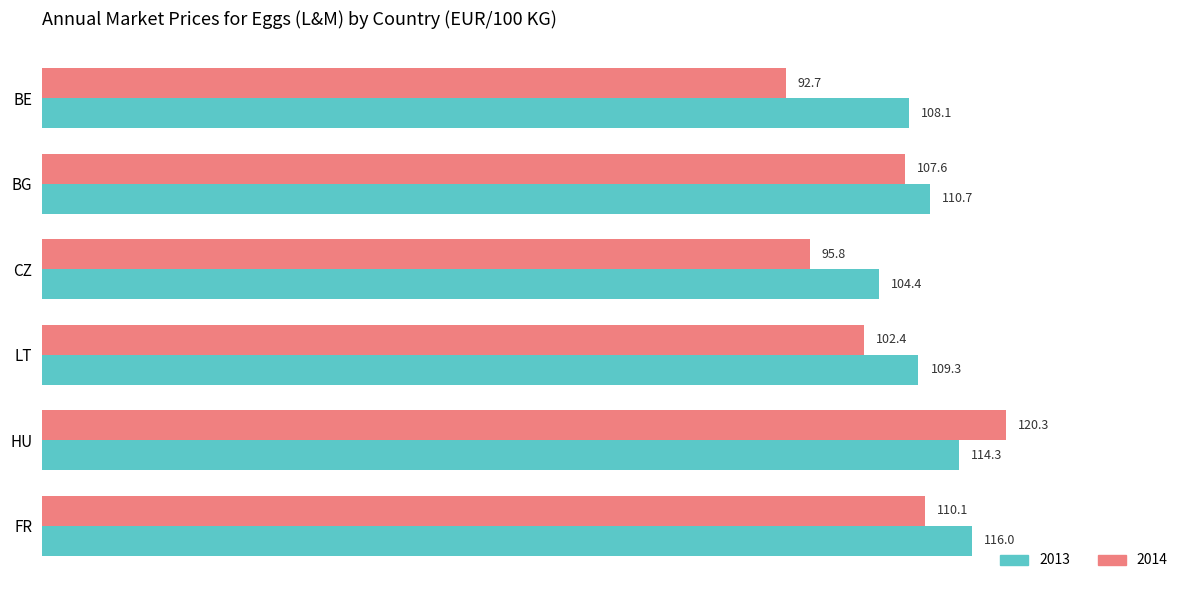

Between BG and CZ, which series saw the biggest shift?

2014